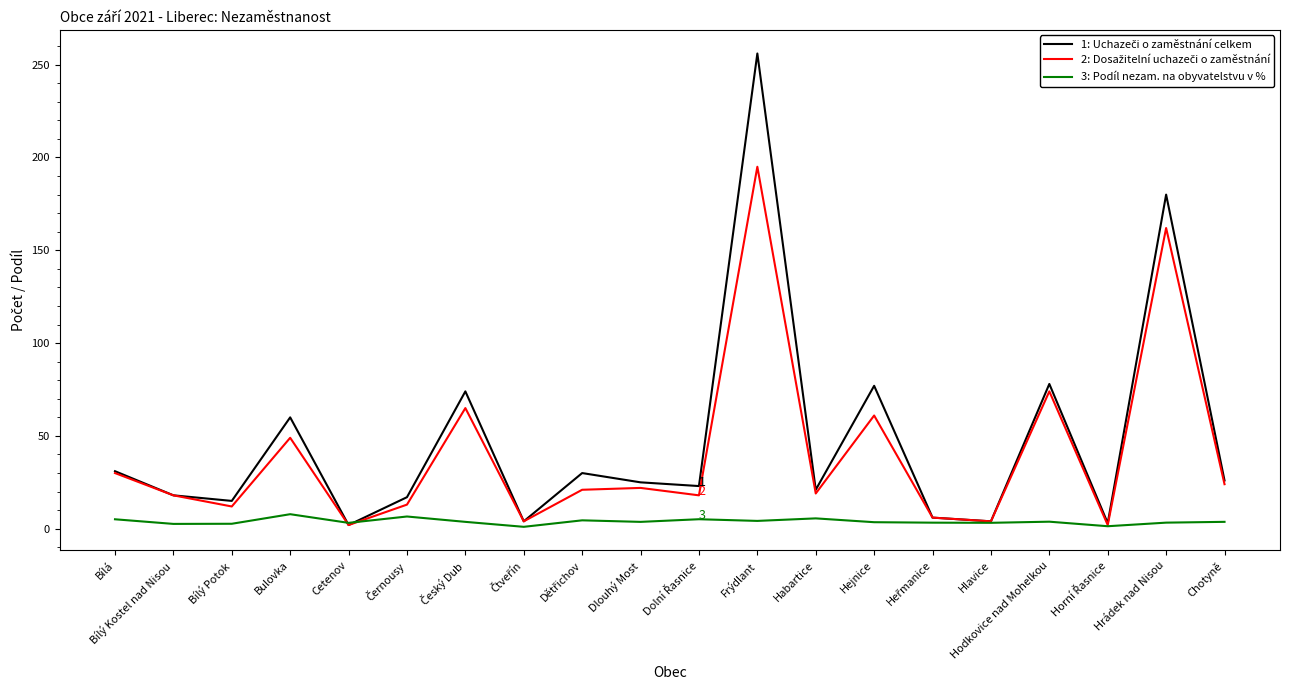

Which category has the highest value across all series?

Frýdlant